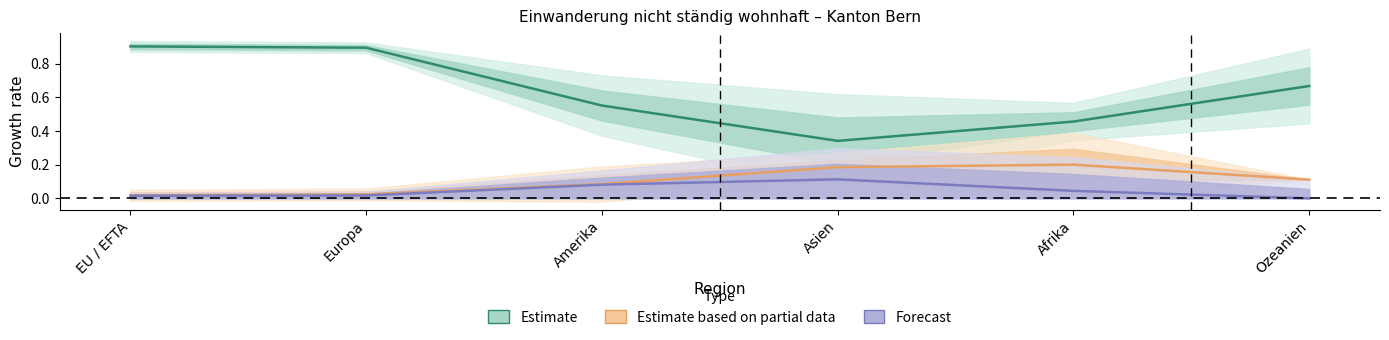

Reading left to right, what are all the values shown in this chart?

Estimate: EU / EFTA=0.9	Europa=0.9	Amerika=0.6	Asien=0.3	Afrika=0.5	Ozeanien=0.7
Estimate based on partial data: EU / EFTA=0.0	Europa=0.0	Amerika=0.1	Asien=0.2	Afrika=0.2	Ozeanien=0.1
Forecast: EU / EFTA=0.0	Europa=0.0	Amerika=0.1	Asien=0.1	Afrika=0.0	Ozeanien=0.0